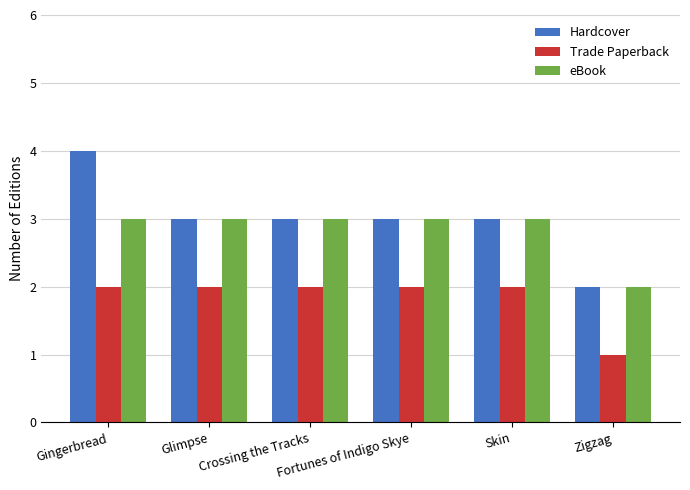

Does the chart contain stacked bars?

No